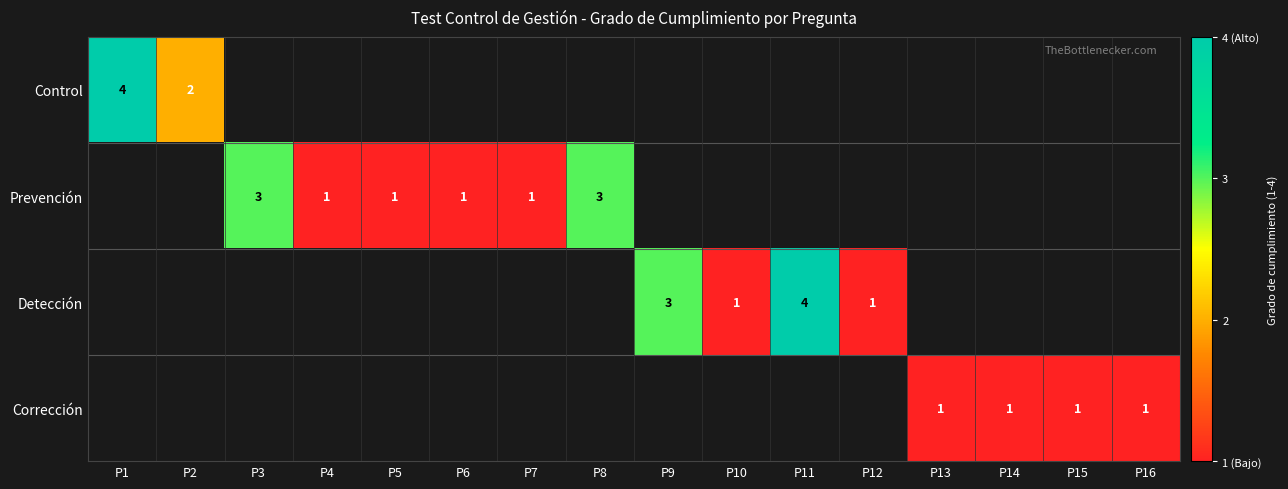

Is it true that Detección equals 3 at P9?

True